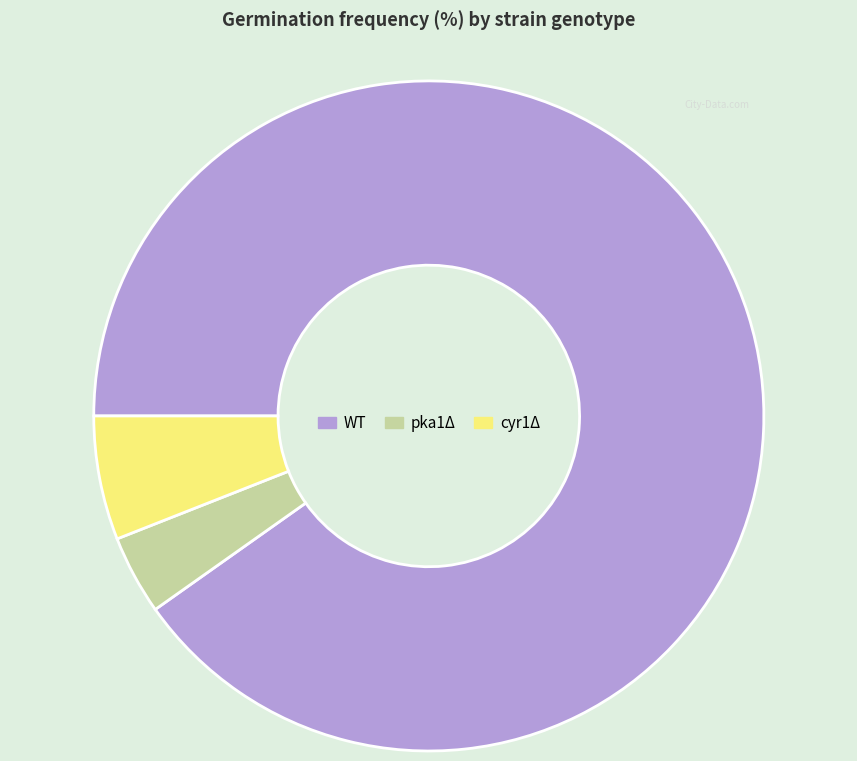

Rank the categories by value from lowest to highest.

pka1Δ, cyr1Δ, WT